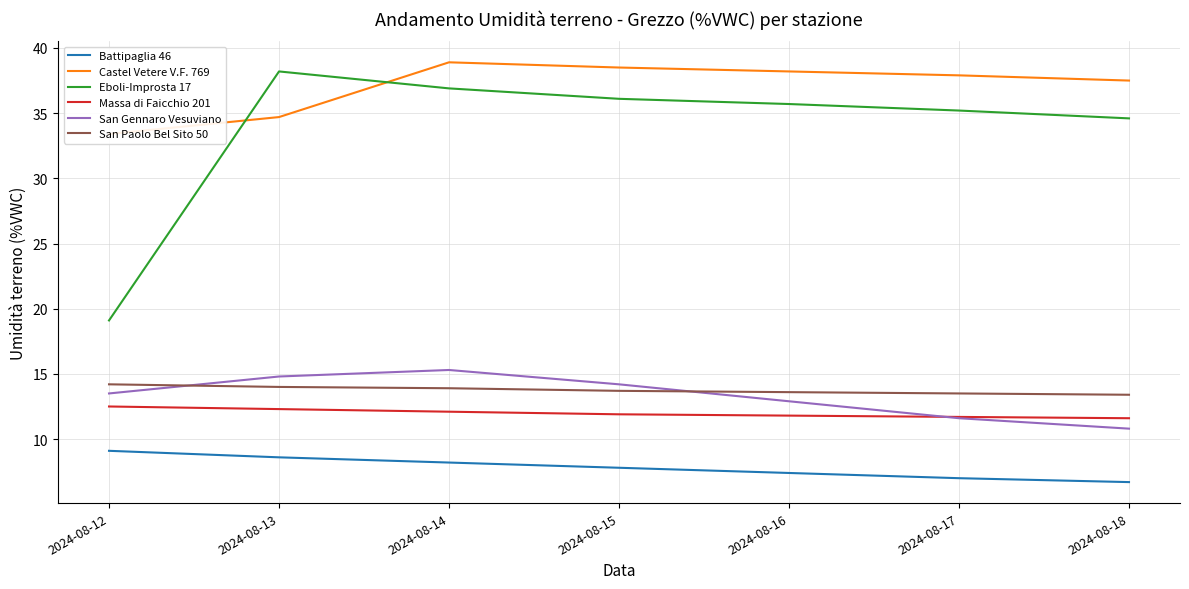

What is the value of the Castel Vetere V.F. 769 point at the 2nd from the left?

34.7